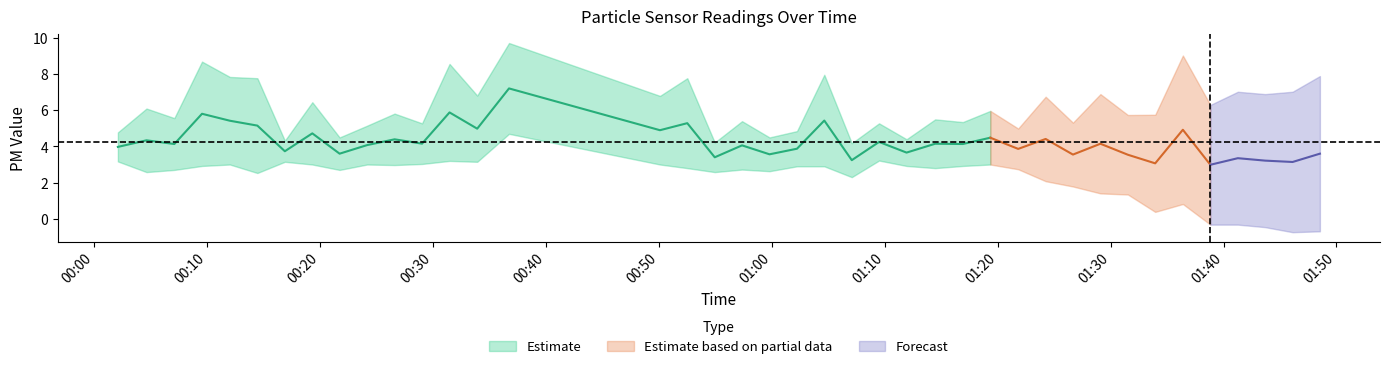

What is the difference between the highest and lowest values at 28?

1.6